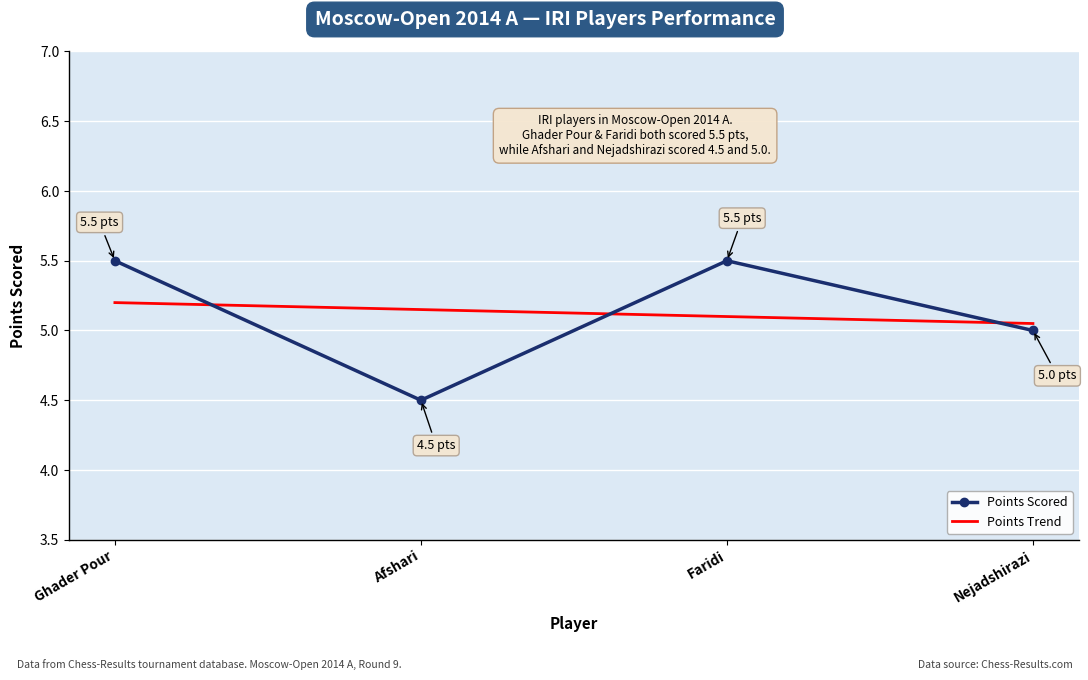

What is the value of the Points Scored point at the 4th from the left?

5.0